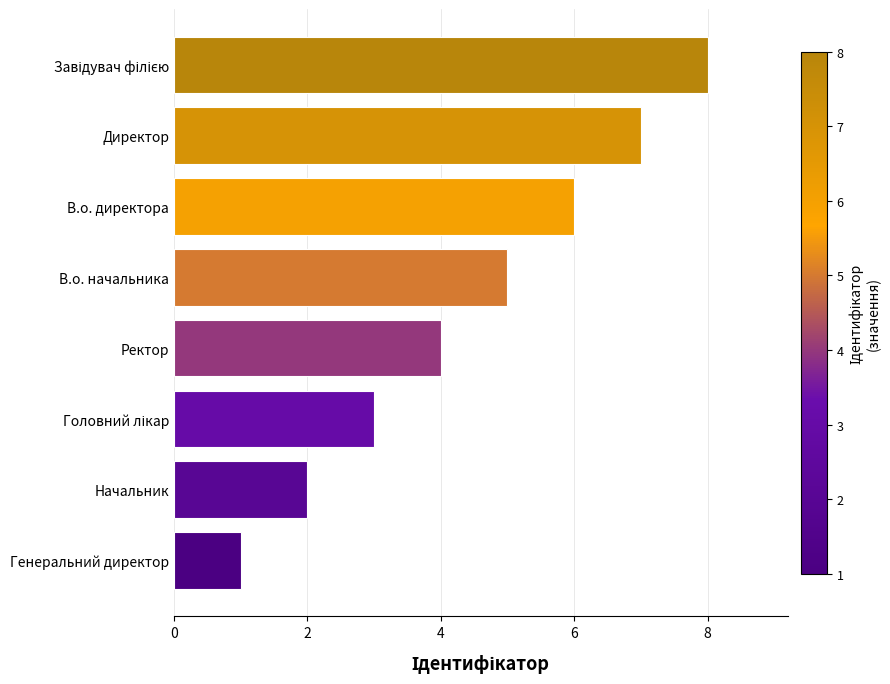

What is the smallest value displayed?

1